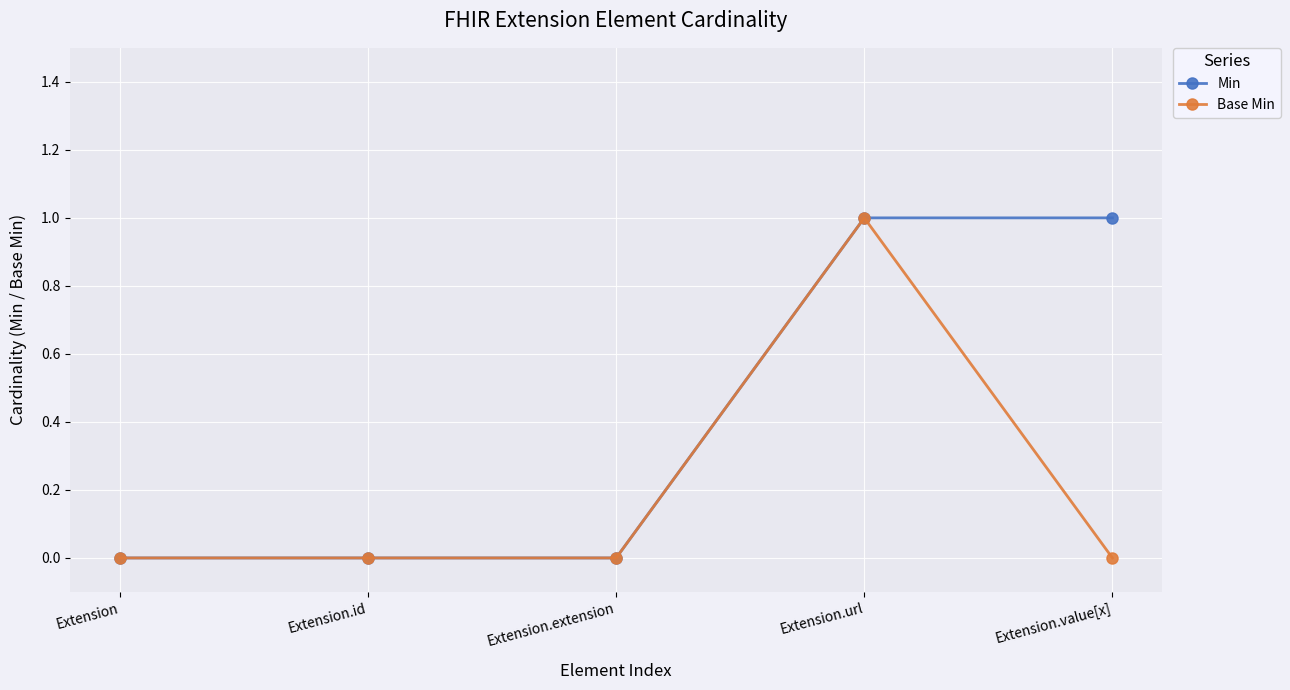

What value does the Base Min series have at Extension.url?

1